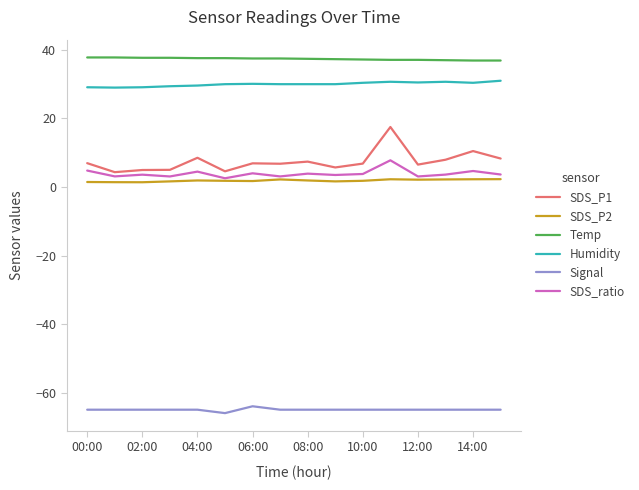

Which series has the largest total across all categories?

Temp